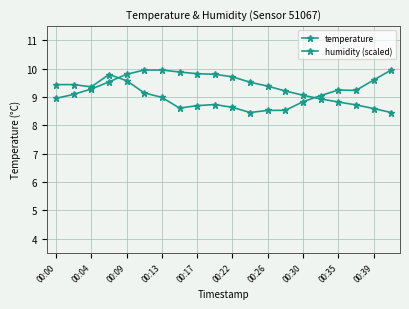

Is this an area chart (filled region under the line)?

No